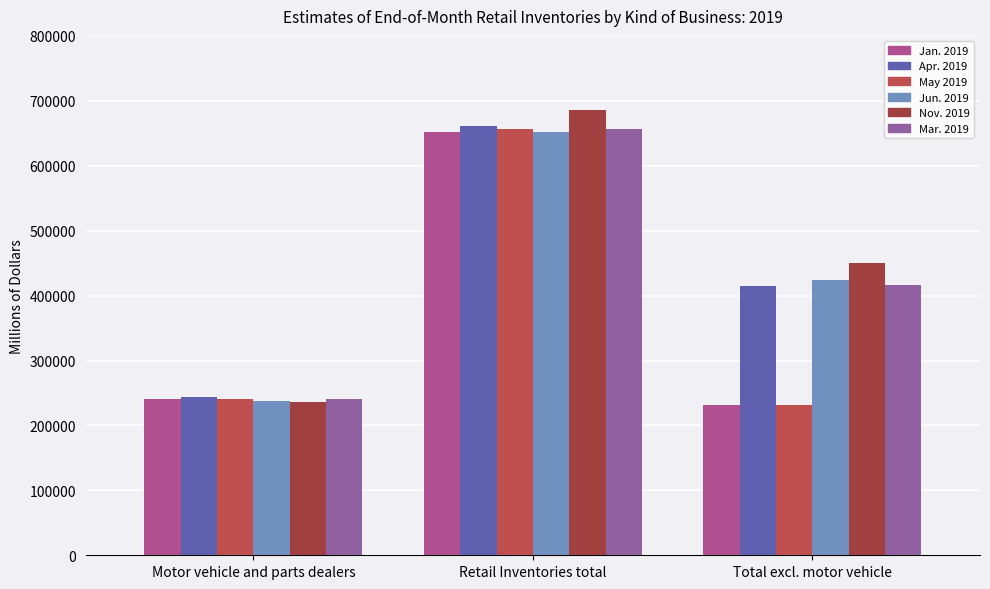

What is the highest value of the May 2019 series?

656524